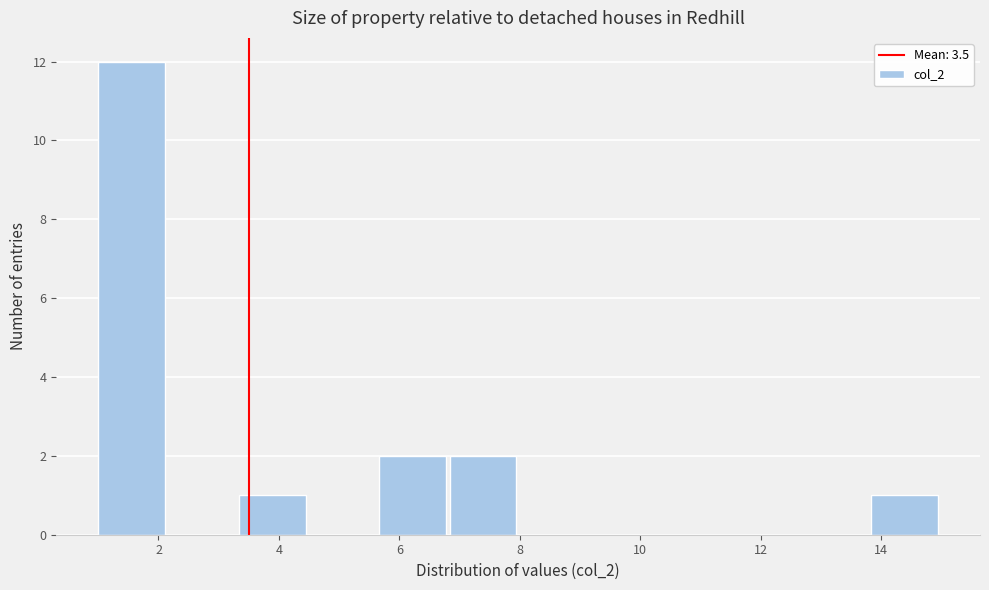

Reading left to right, transcribe this chart: for each bar, give the range it covers on the x-axis and its height. Neither the bar edges nor the heights are printed on the chart, so give them approximately, as read against the axes.

1.0 to 2.2: 12
2.2 to 3.4: 0
3.4 to 4.6: 1
4.6 to 5.6: 0
5.6 to 6.8: 2
6.8 to 8.0: 2
8.0 to 9.2: 0
9.2 to 10.4: 0
10.4 to 11.6: 0
11.6 to 12.6: 0
12.6 to 13.8: 0
13.8 to 15.0: 1